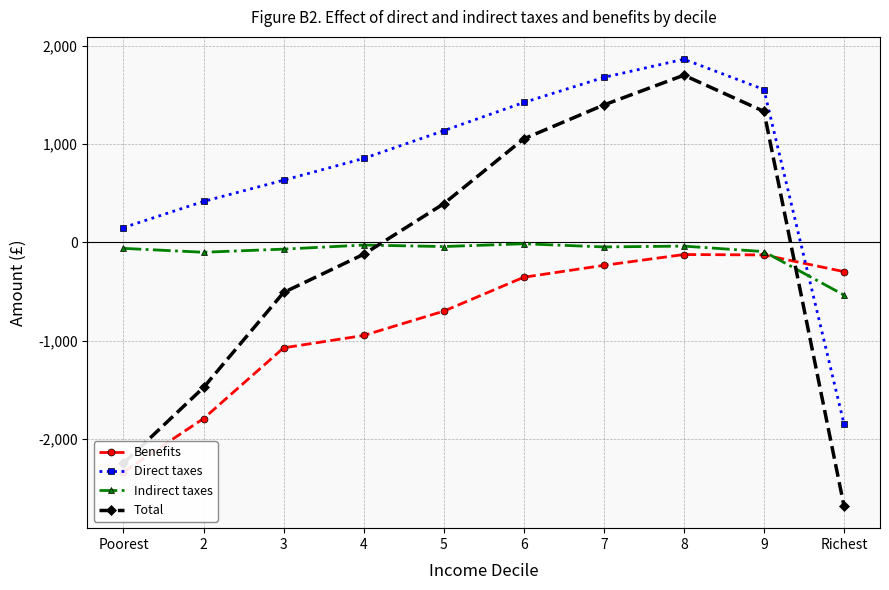

What is the label of the 10th point from the left?

Richest